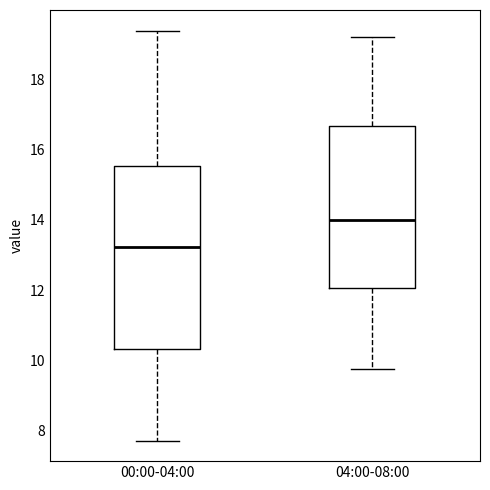

Reading left to right, read every box against the y-axis: the position of its median line, the range the box covers, and the ends of its whiskers. The values are not printed on the chart, so give them approximately, as read against the axis.

00:00-04:00: median 13.2, box 10.4 to 15.6, whiskers 7.8 to 19.4
04:00-08:00: median 14.0, box 12.0 to 16.6, whiskers 9.8 to 19.2